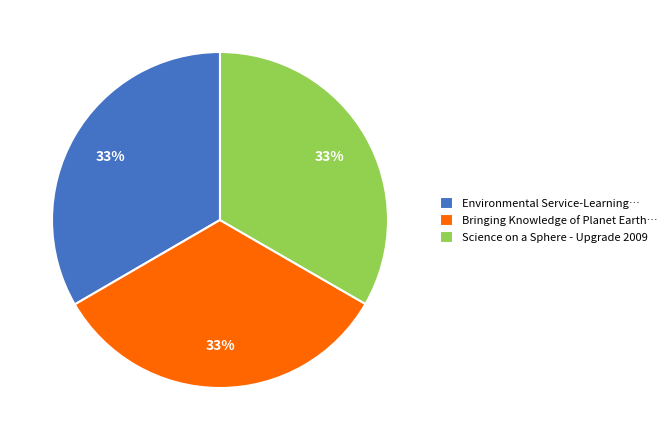

Is Science on a Sphere - Upgrade 2009 the majority of the pie?

No